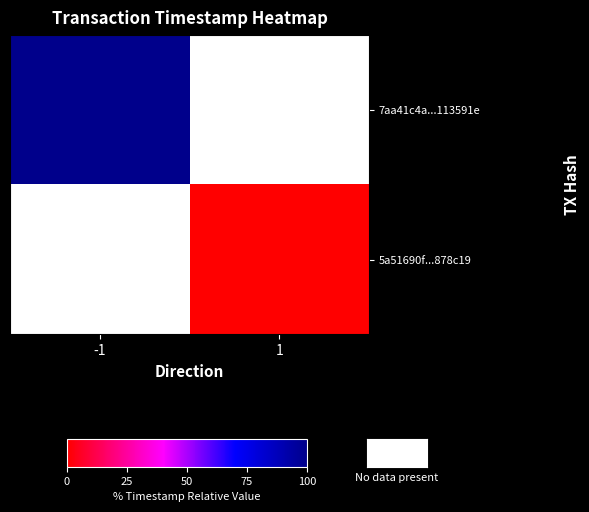

True or false: 5a51690f...878c19 has a value of 0.0 at 1.

True